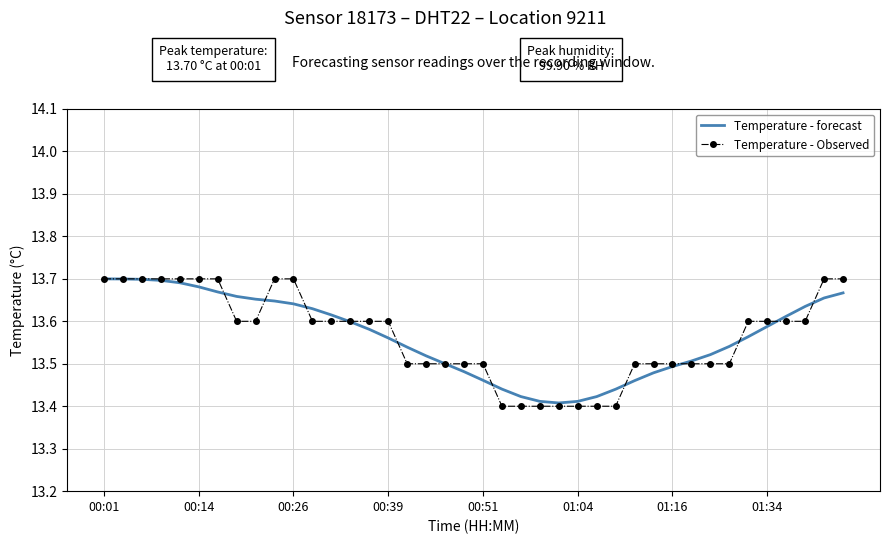

True or false: Temperature - forecast and Temperature - Observed intersect in this chart.

True